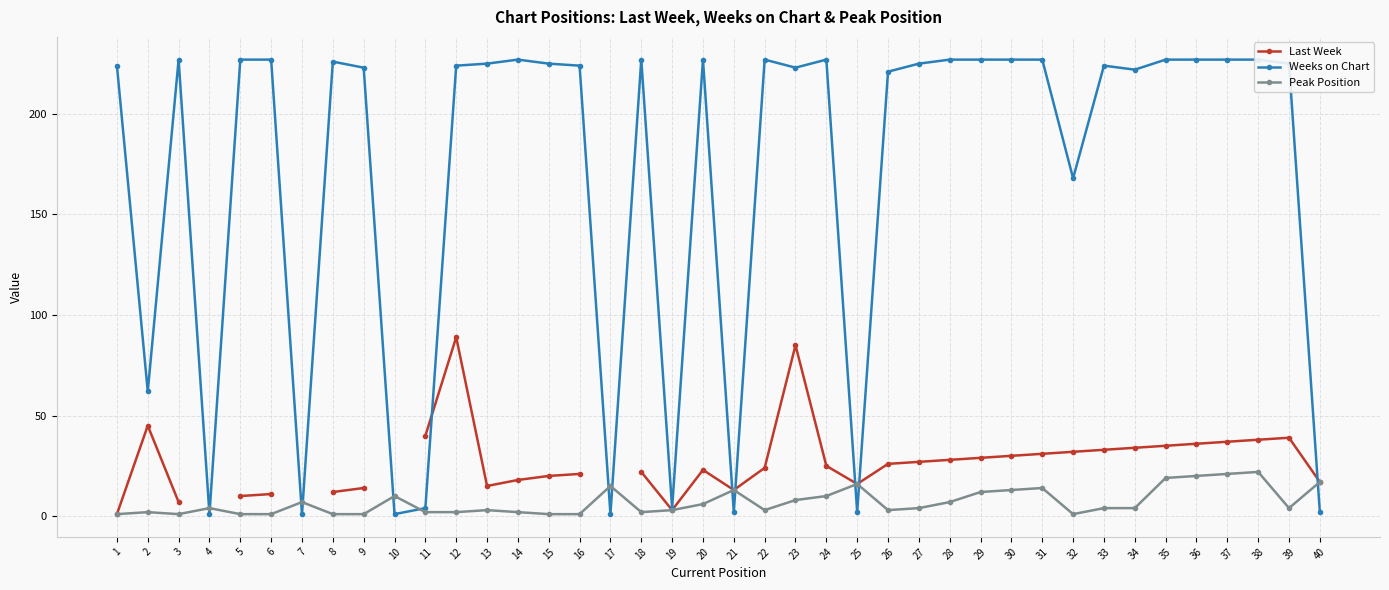

At how many categories does at least one series exceed 162?

30